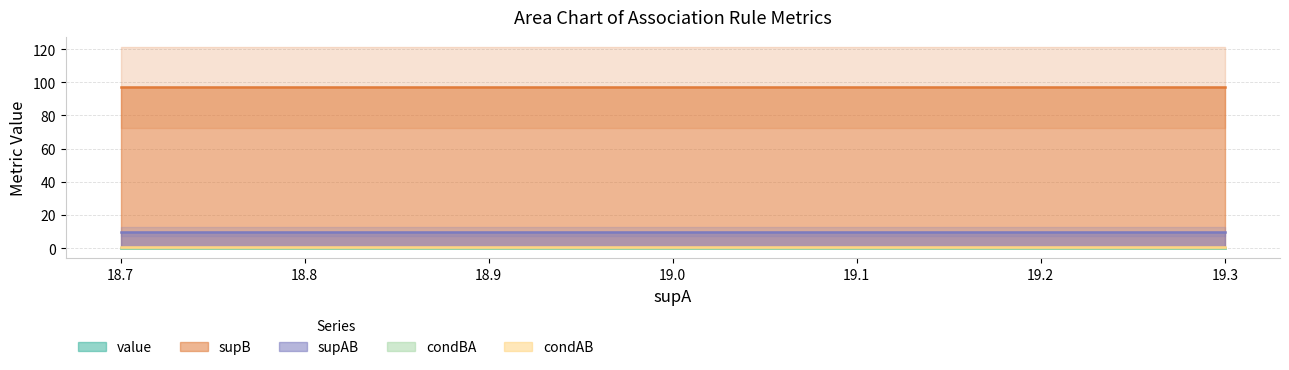

Rank the series at 19 from highest to lowest value.

supB, supAB, condAB, value, condBA